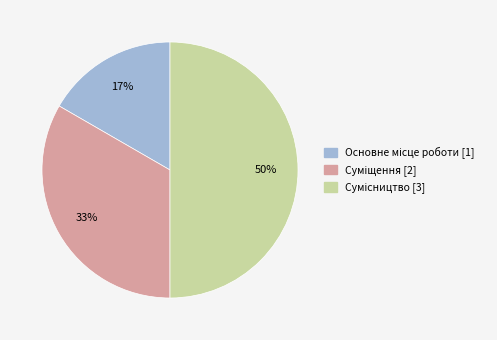

To the nearest percent, what is the difference between the largest and smallest slice percentages?

33%